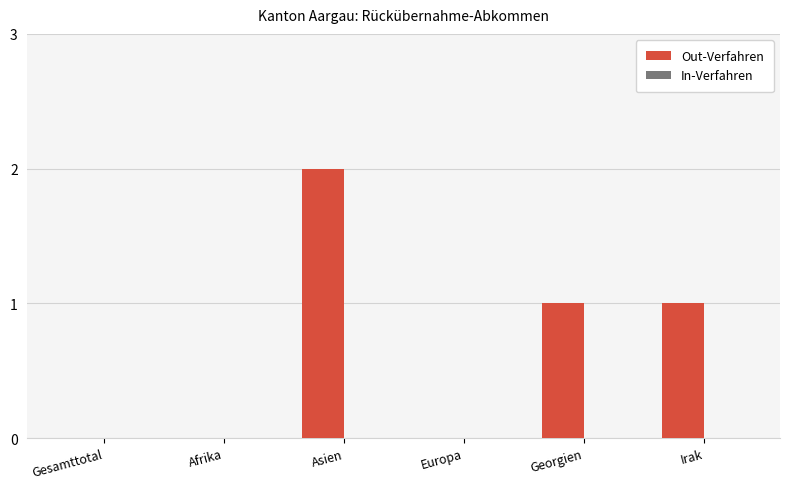

At which category does the chart reach its peak across all series?

Asien